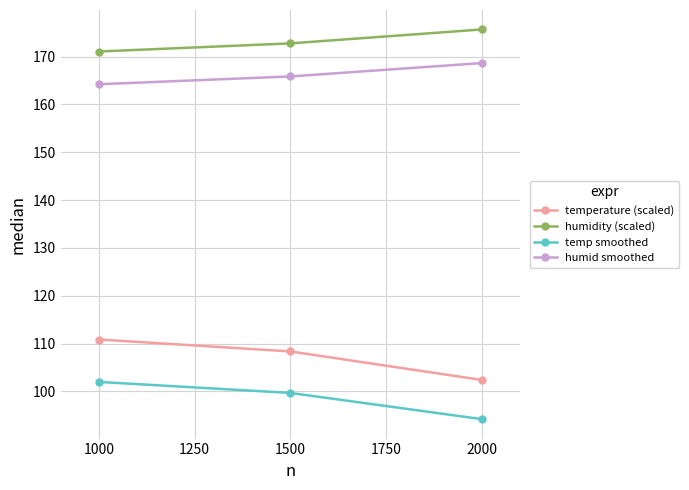

Reading left to right, what are all the values shown in this chart?

temperature (scaled): 110.8	108.4	102.4
humidity (scaled): 171.0	172.7	175.7
temp smoothed: 102.0	99.7	94.2
humid smoothed: 164.2	165.8	168.6